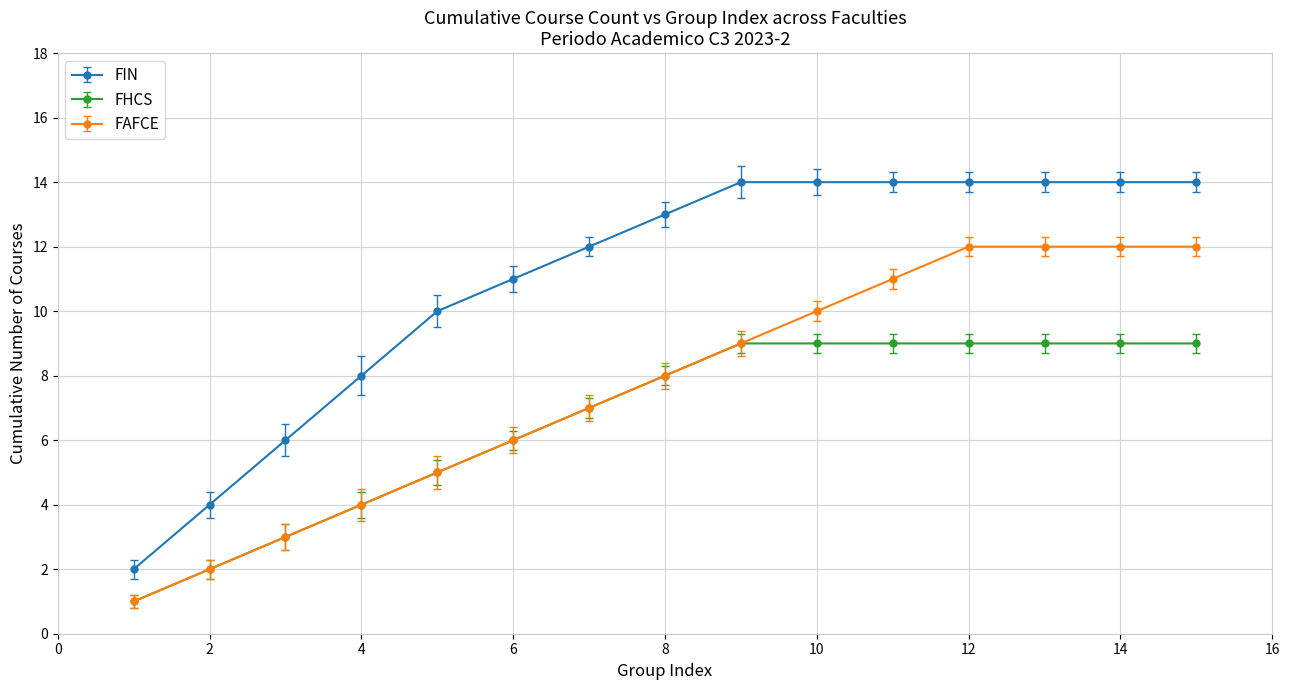

What is the maximum value shown in the chart?

14